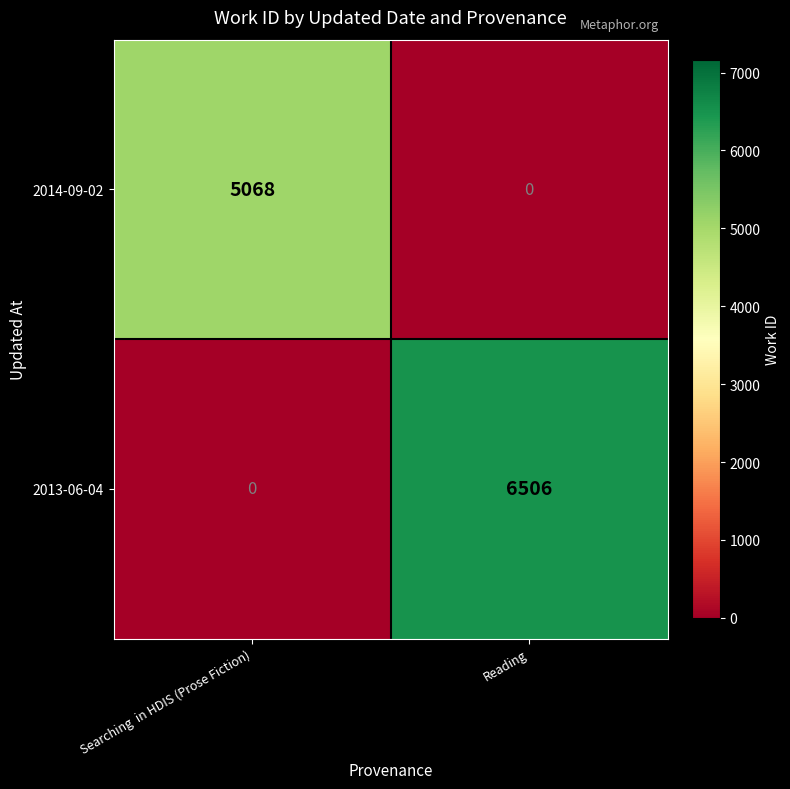

The value of 2013-06-04 at Reading is 6506. True or false?

True